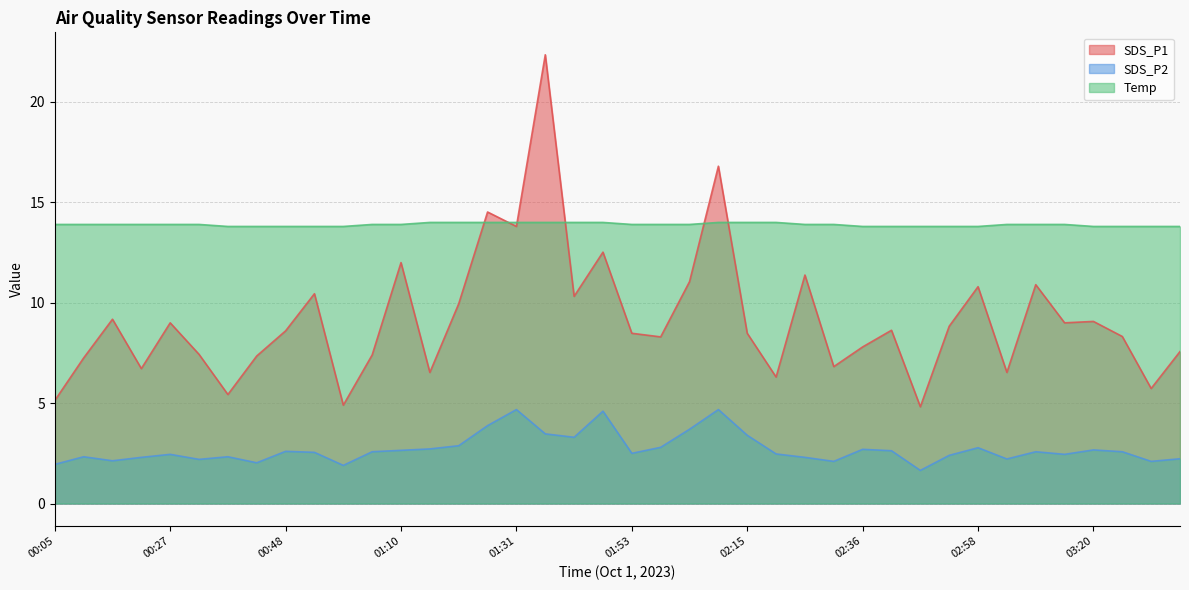

True or false: SDS_P2 and Temp cross at least once.

False